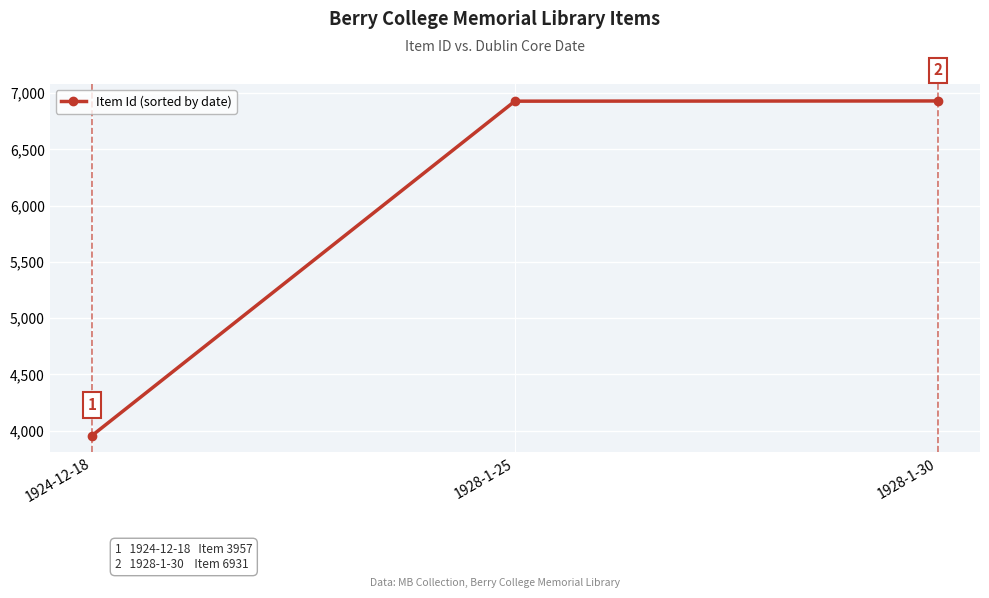

Read the value at 1928-1-25, to the nearest 100.

6900